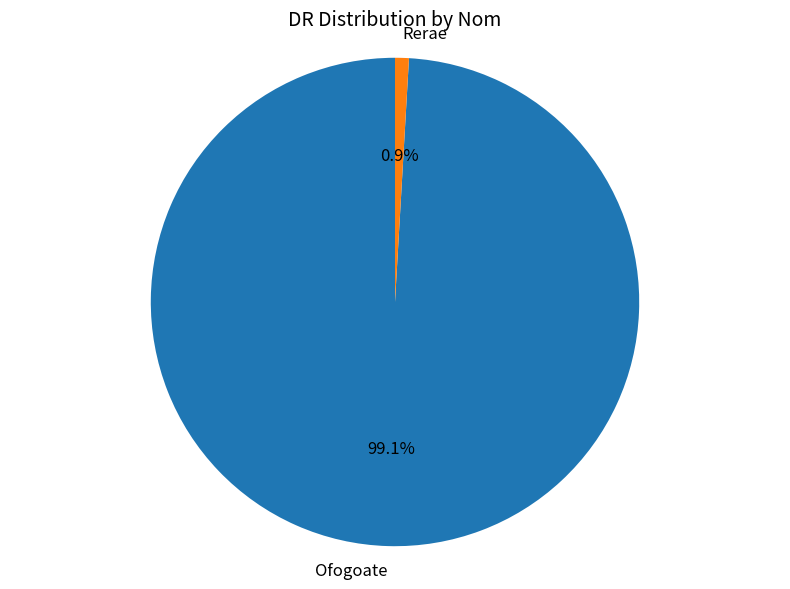

Rank the categories by value from highest to lowest.

Ofogoate, Rerae